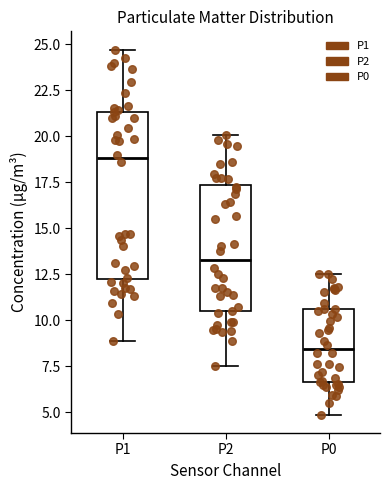

Reading left to right, transcribe this box plot: for each box, give where its median line is, the range the box spans, and where its two whiskers end, as read against the y-axis. The values are not printed on the chart, so give them approximately, as read against the axis.

P1: median 19.0, box 12.5 to 21.5, whiskers 9.0 to 24.5
P2: median 13.5, box 10.5 to 17.5, whiskers 7.5 to 20.0
P0: median 8.5, box 6.5 to 10.5, whiskers 5.0 to 12.5